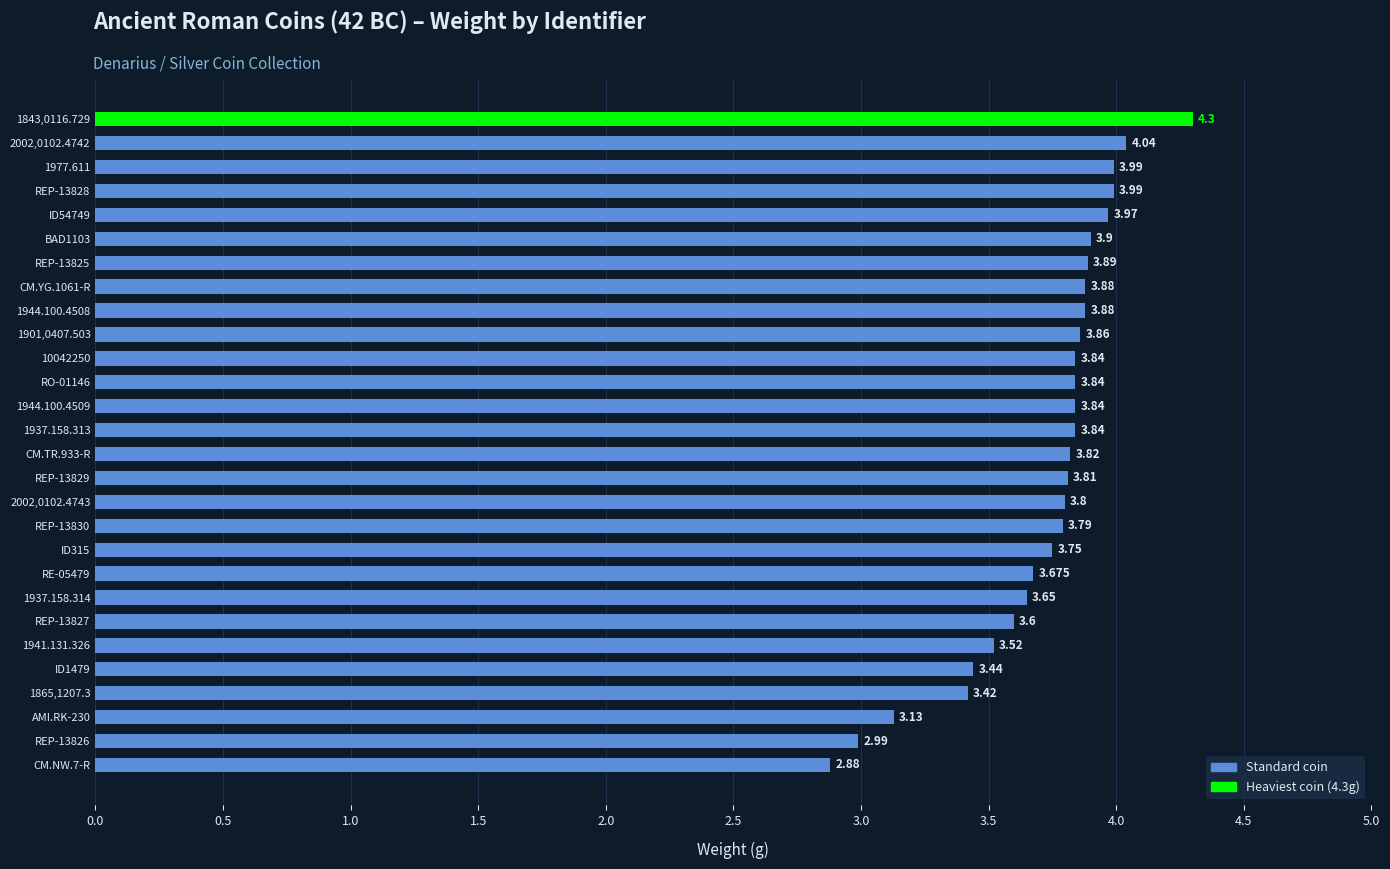

Count the number of values greater than 3.

26